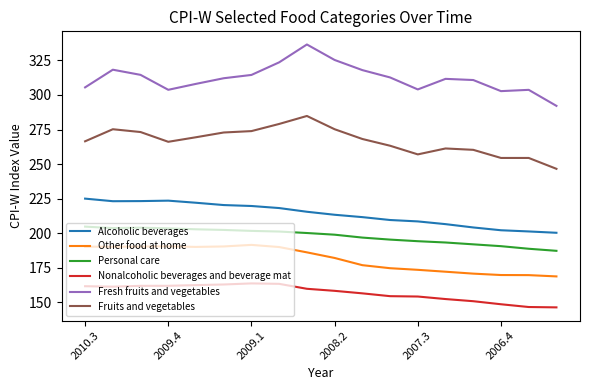

How many lines are shown in the chart?

6